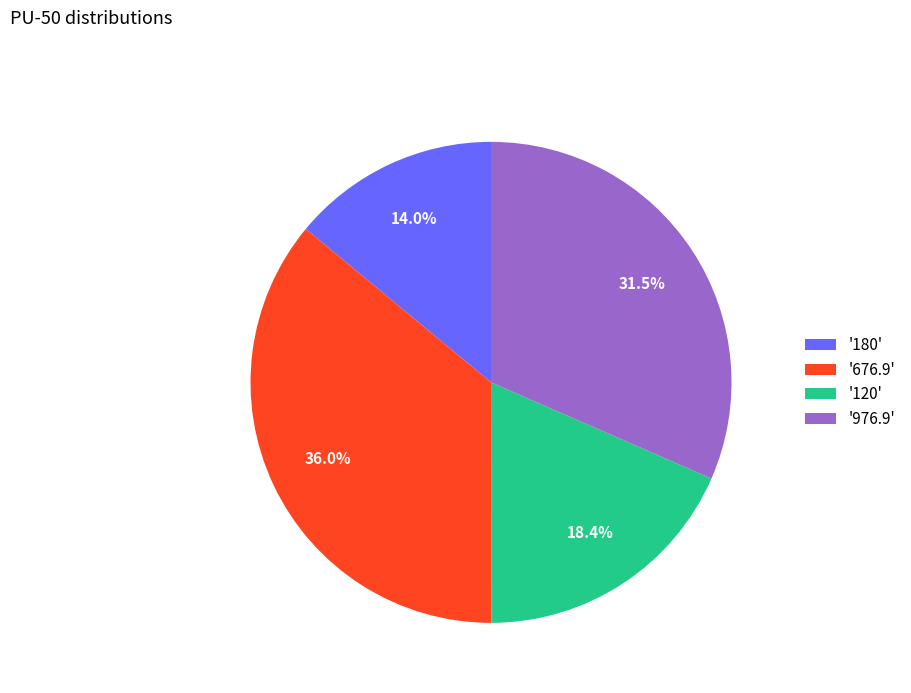

Which slice is the smallest?

'180'